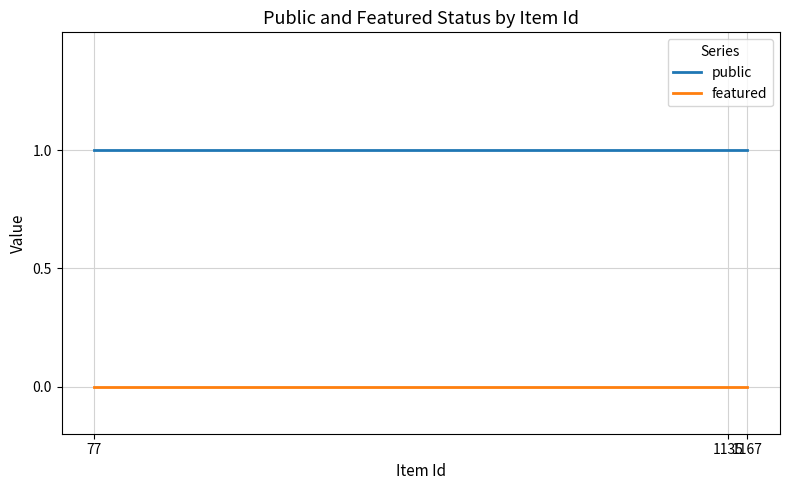

How many series are shown in this chart?

2